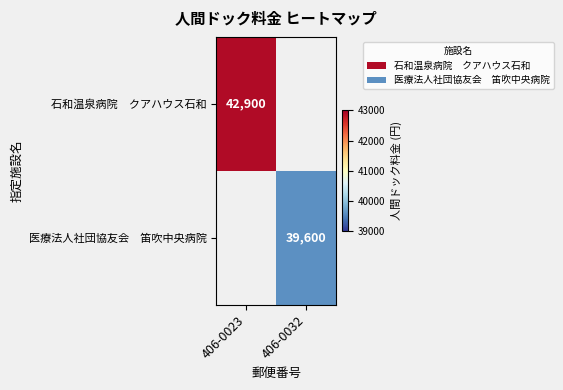

True or false: 医療法人社団協友会 笛吹中央病院 has a value of 39600.0 at 406-0032.

True